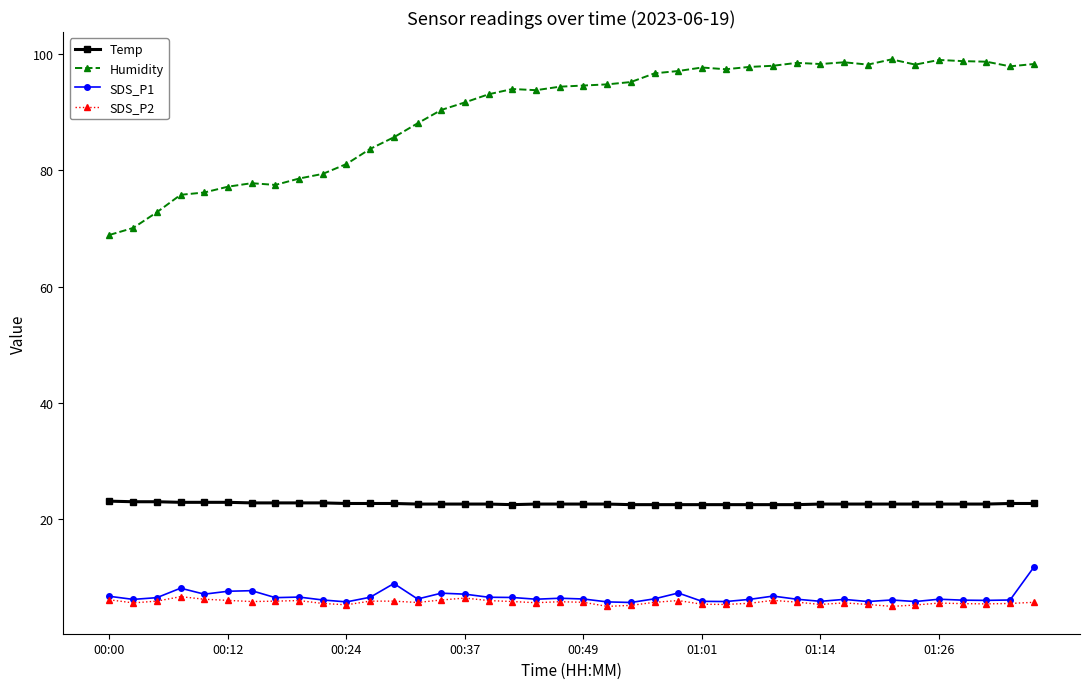

Which series has the largest total across all categories?

Humidity